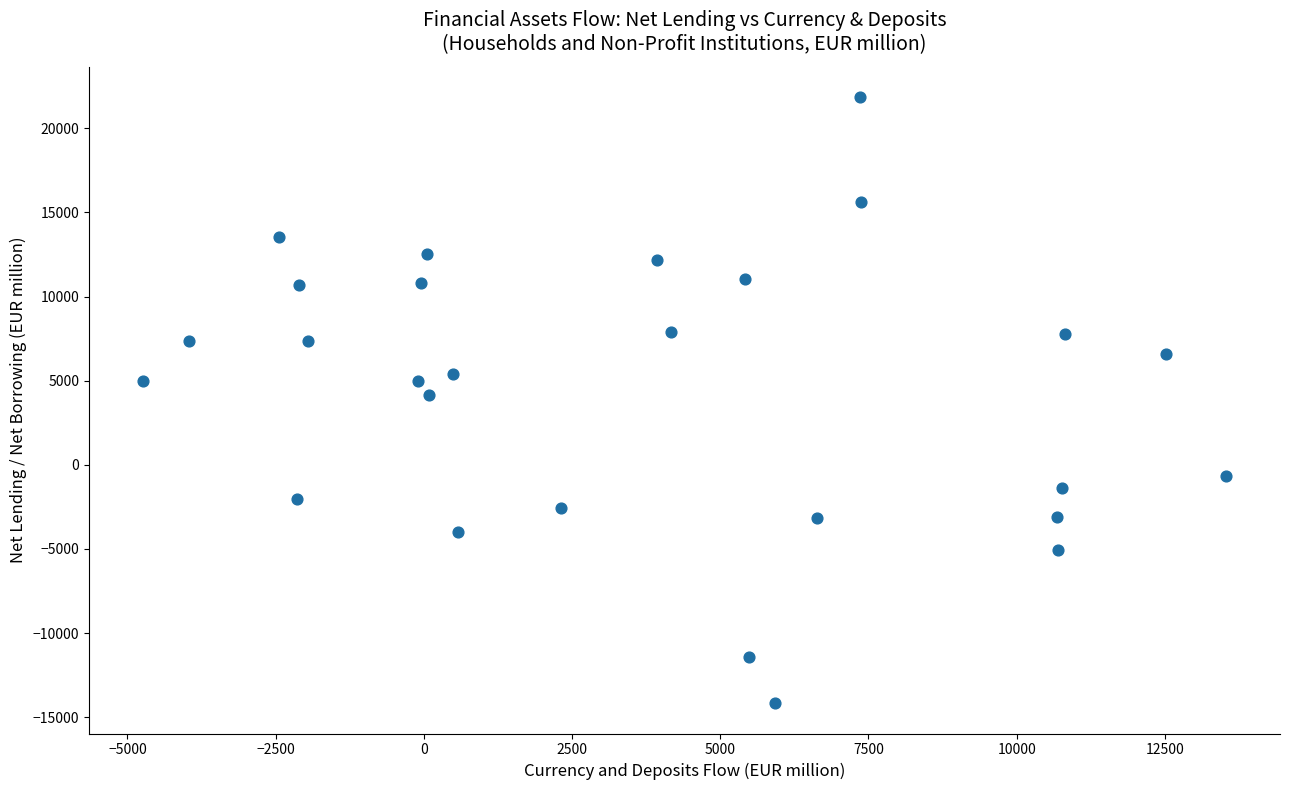

What is the range of Y values (max minus min)?

36013.1